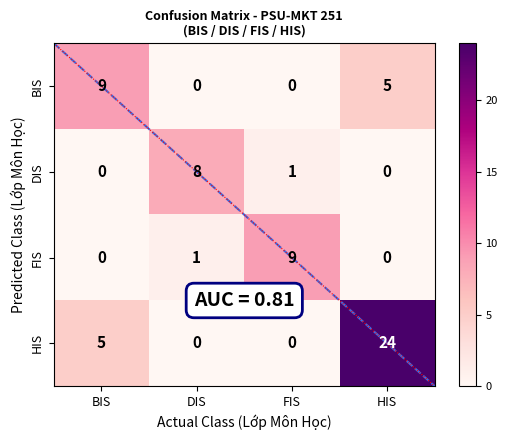

Is the value of HIS at FIS greater than the value of BIS at BIS?

No